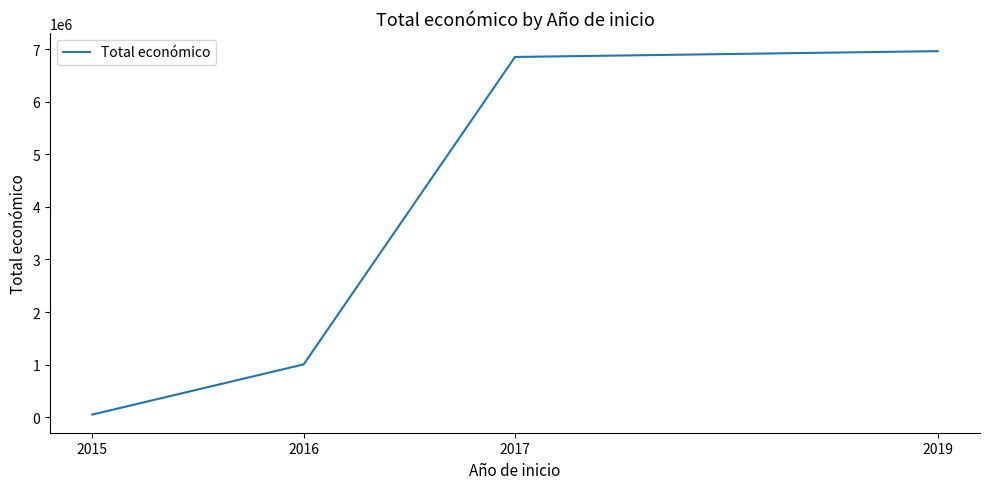

What is the maximum value shown in the chart?

6960293